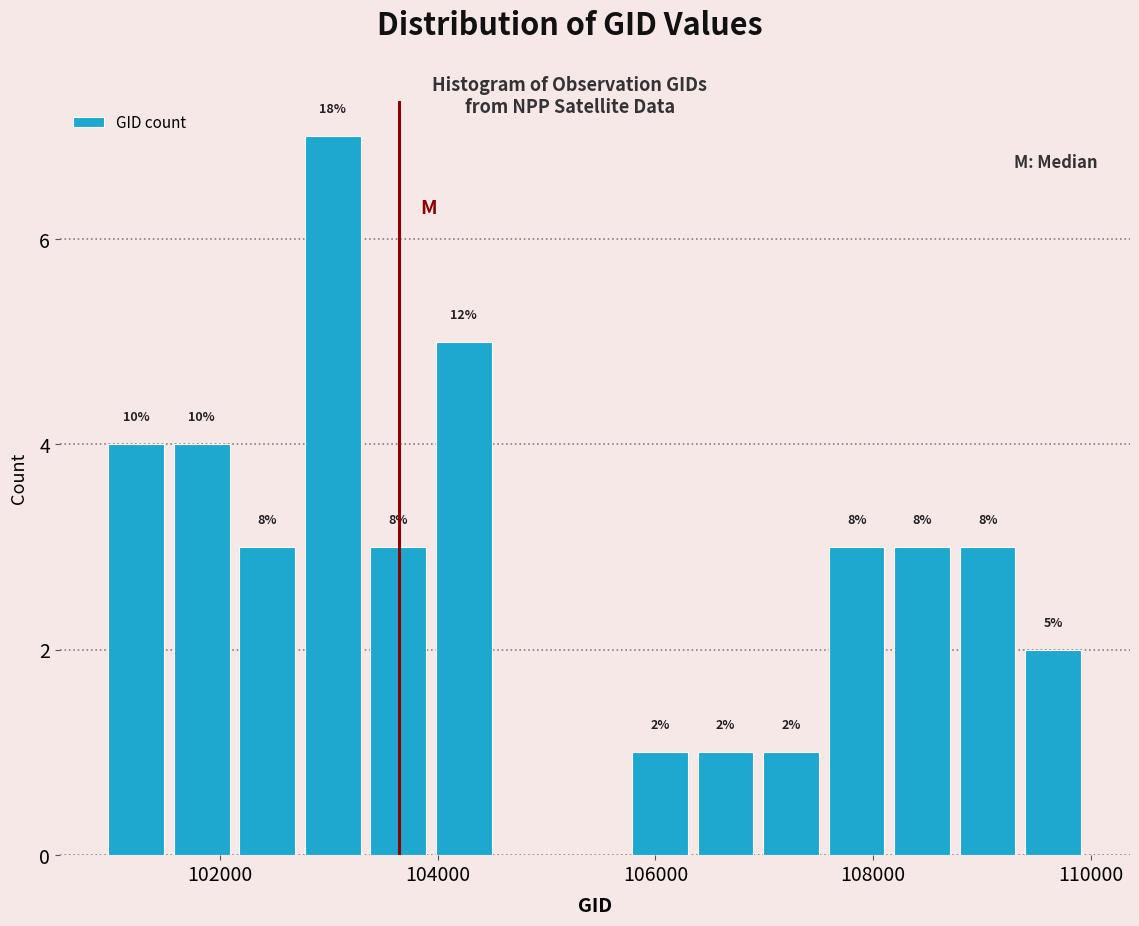

Read against the x-axis, roughly where is the centre of the tallest bar?

103000